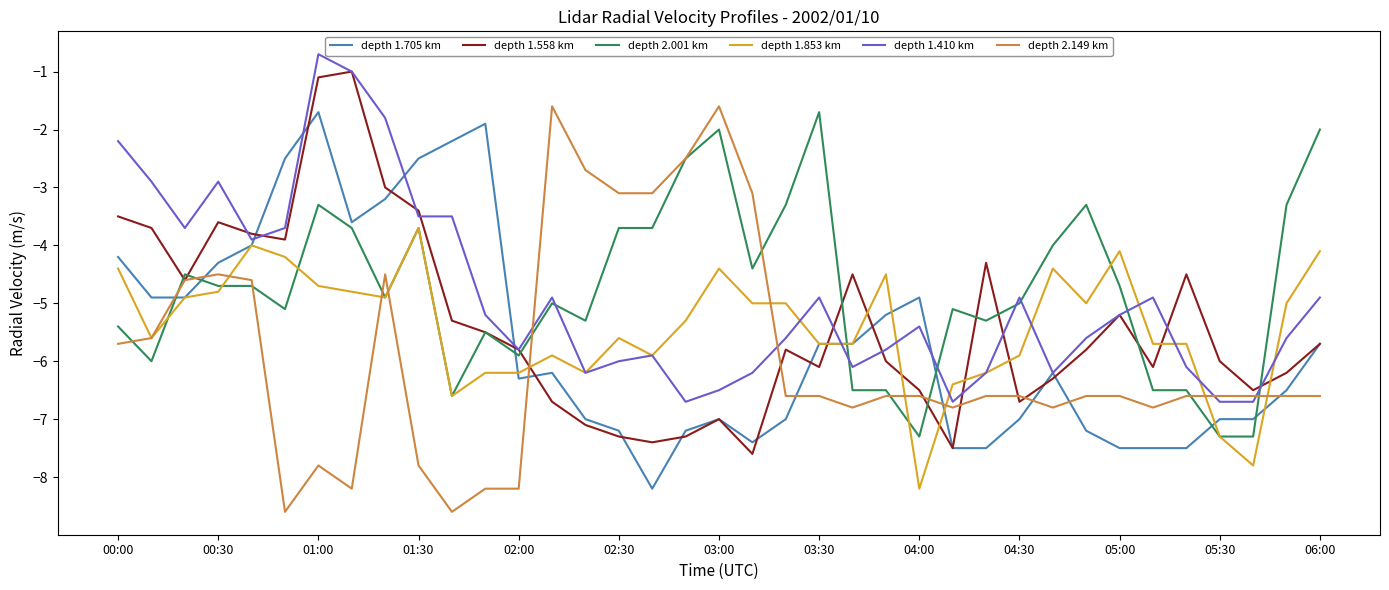

How many intersections are there between depth 1.558 km and depth 1.853 km?

9